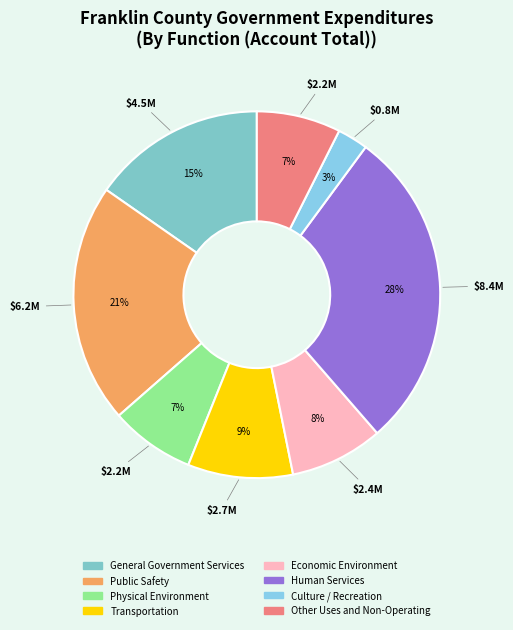

Combined, do General Government Services and Transportation account for over 50%?

No